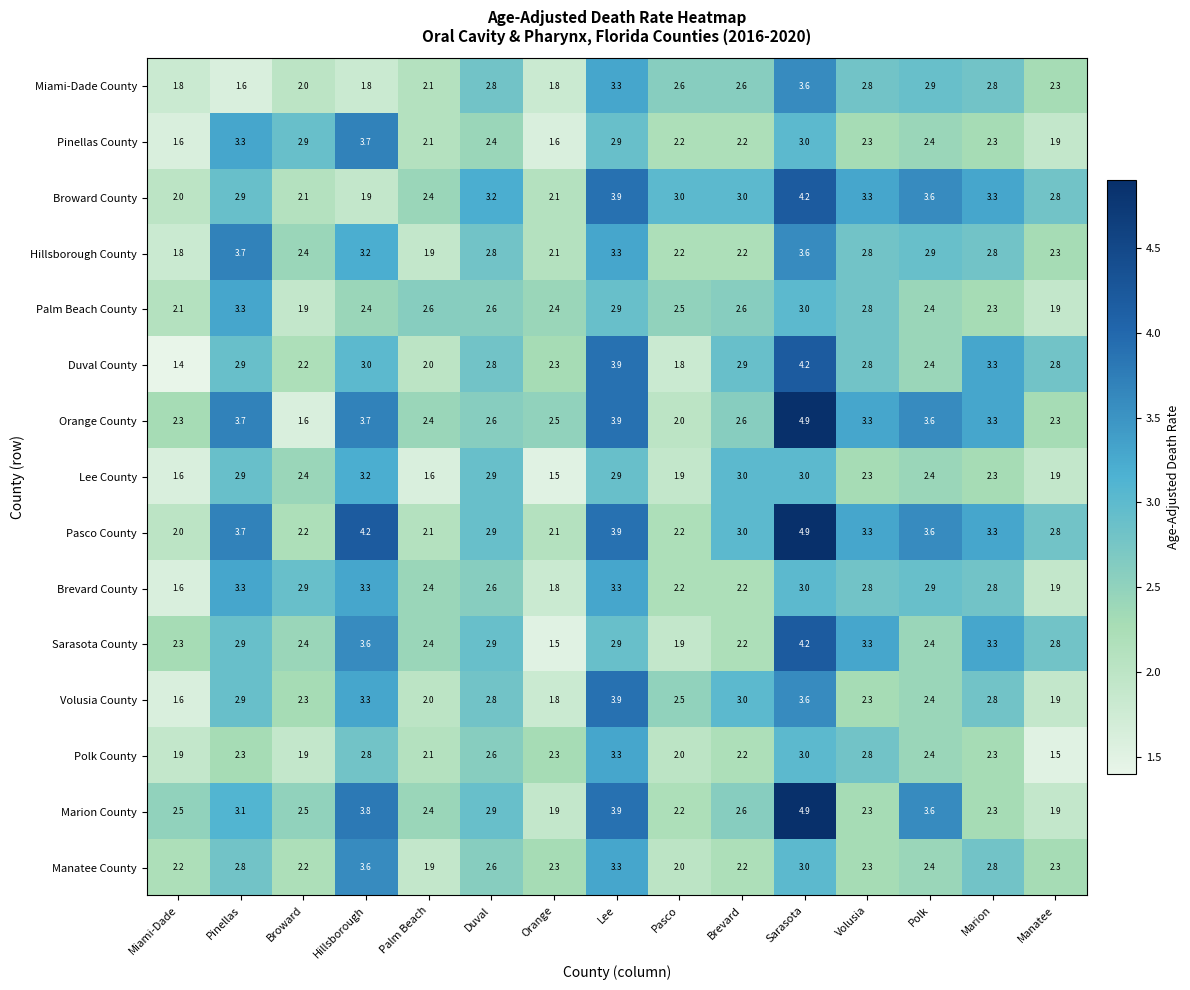

Is it true that Duval County equals 2.6 at Pasco?

False